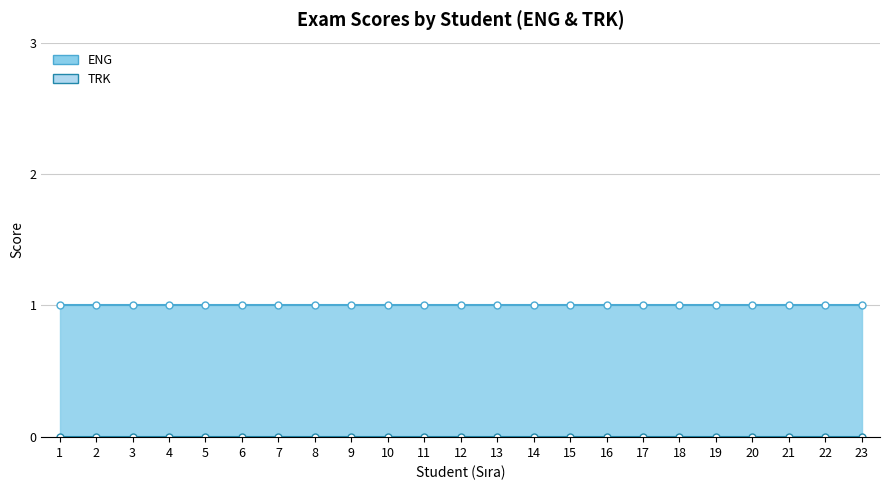

Which has a higher value, 3 or 9?

3